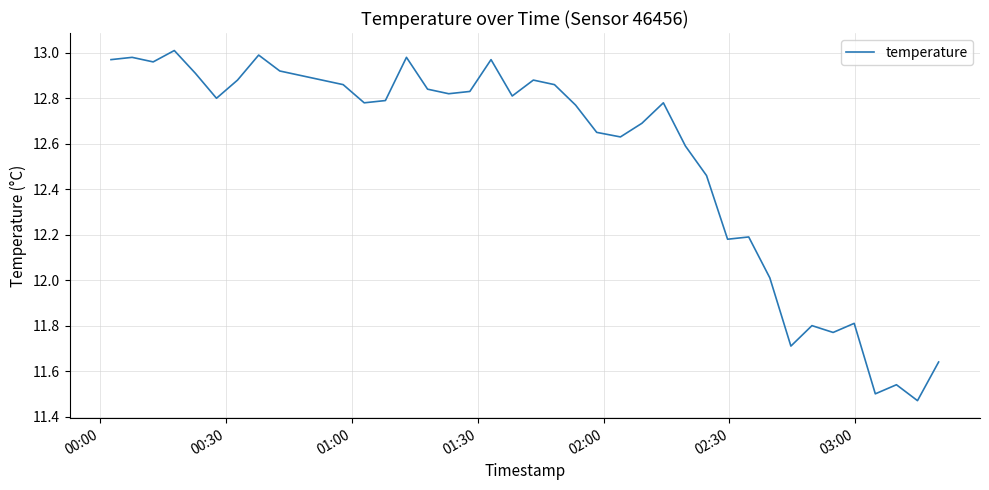

What is the difference between the maximum and minimum values?

1.5